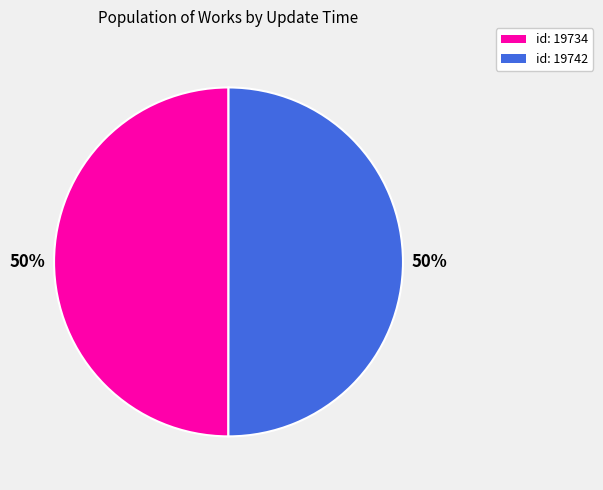

What is the ratio of the value at id: 19742 to the value at id: 19734?

1.0